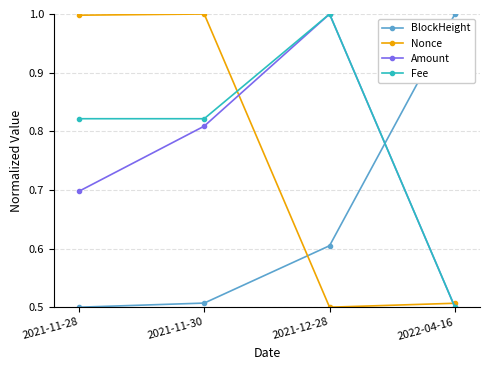

Between 2021-11-28 and 2022-04-16, which series saw the biggest shift?

BlockHeight